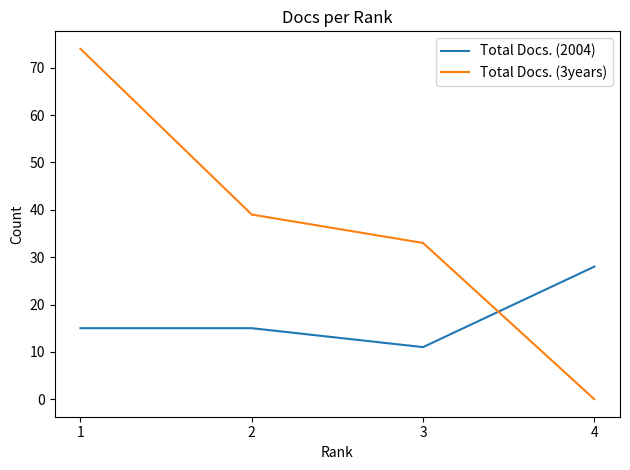

Is this an area chart (filled region under the line)?

No